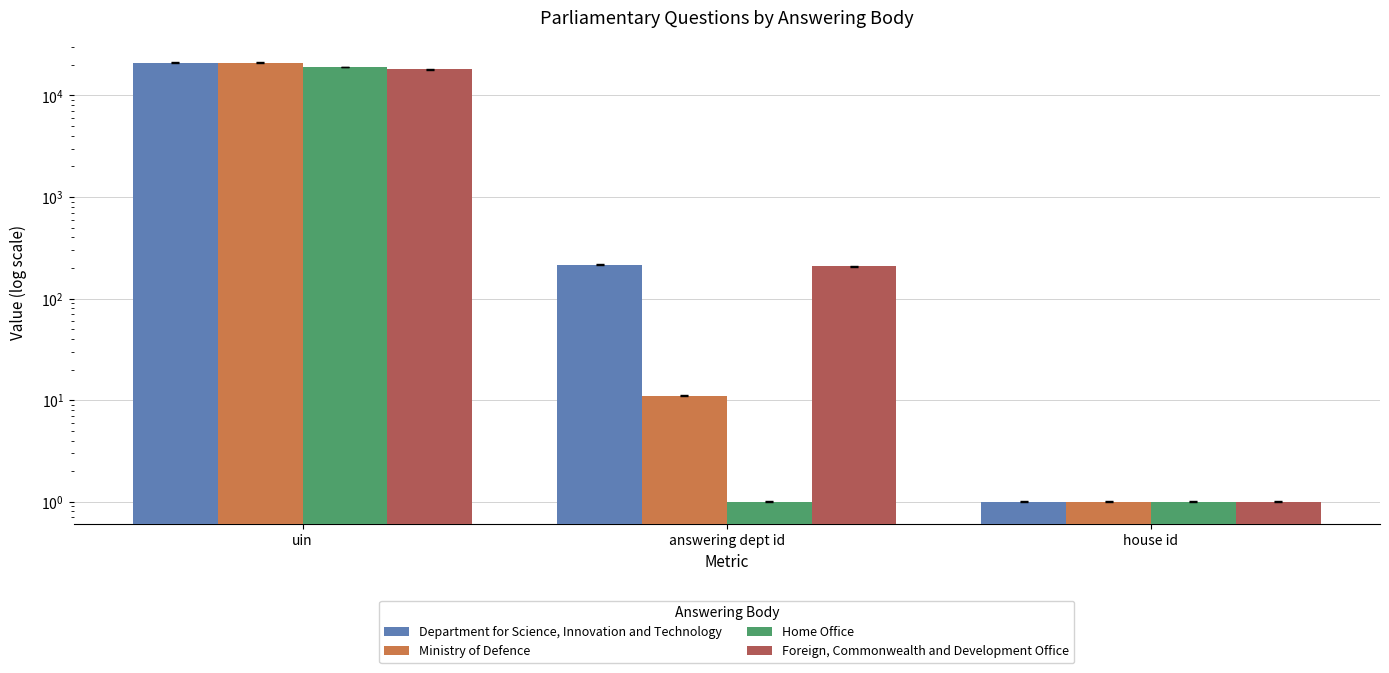

Reading left to right, transcribe all the data shown in this chart.

Department for Science, Innovation and Technology: 21042	216	1
Ministry of Defence: 21043	11	1
Home Office: 19060	1	1
Foreign, Commonwealth and Development Office: 18170	208	1